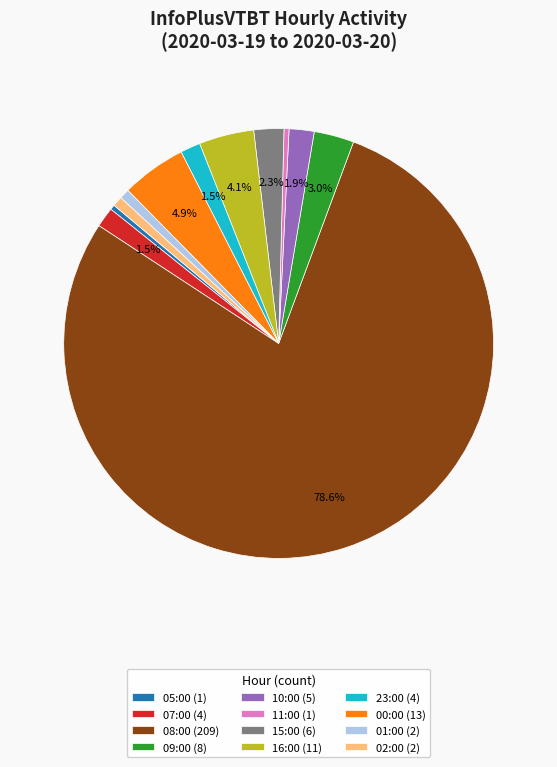

Is it true that 16:00 (11) is 4% of the pie?

True